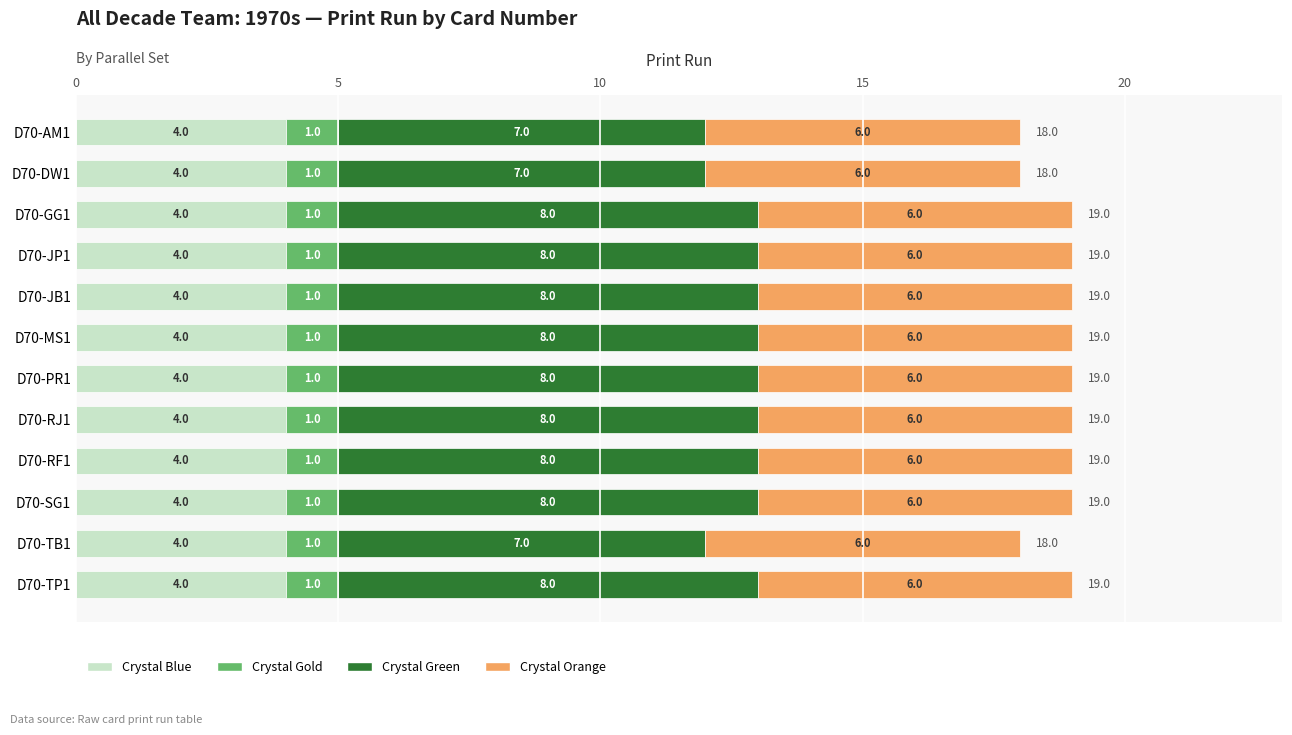

What is the total value across all series at D70-AM1?

18